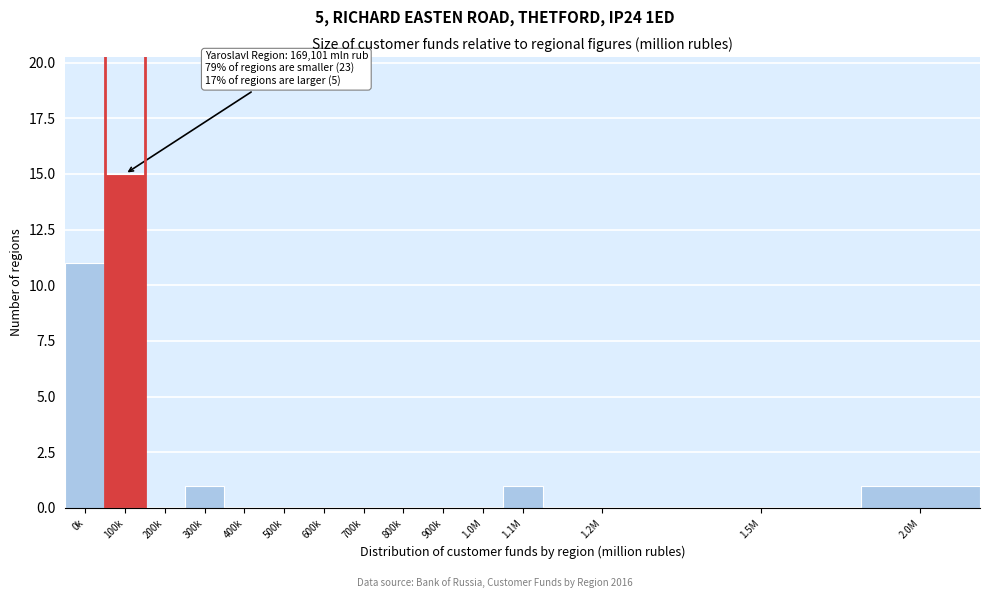

What is the sum of all values?

29